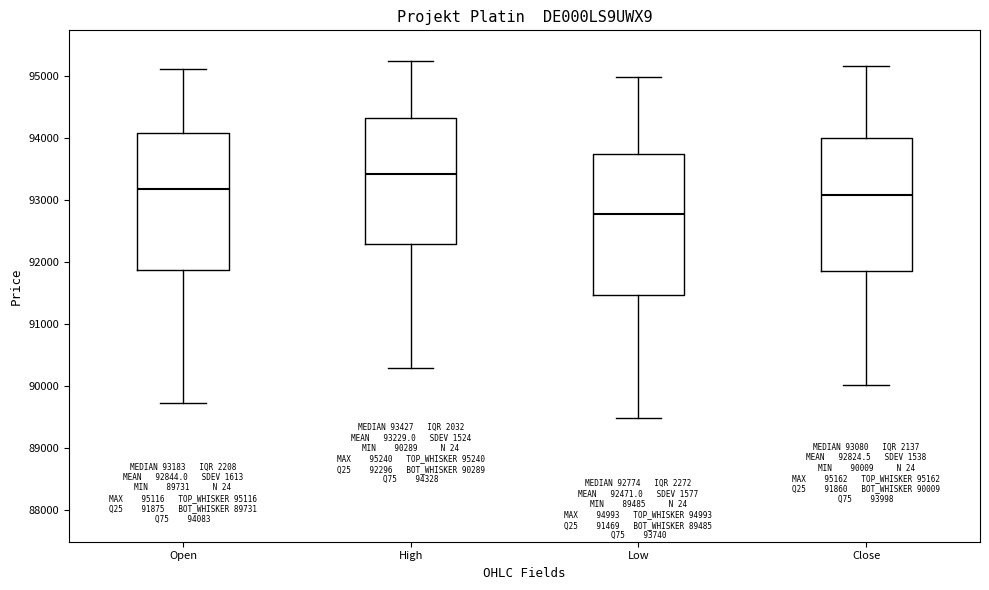

Which box has the highest median line?

High